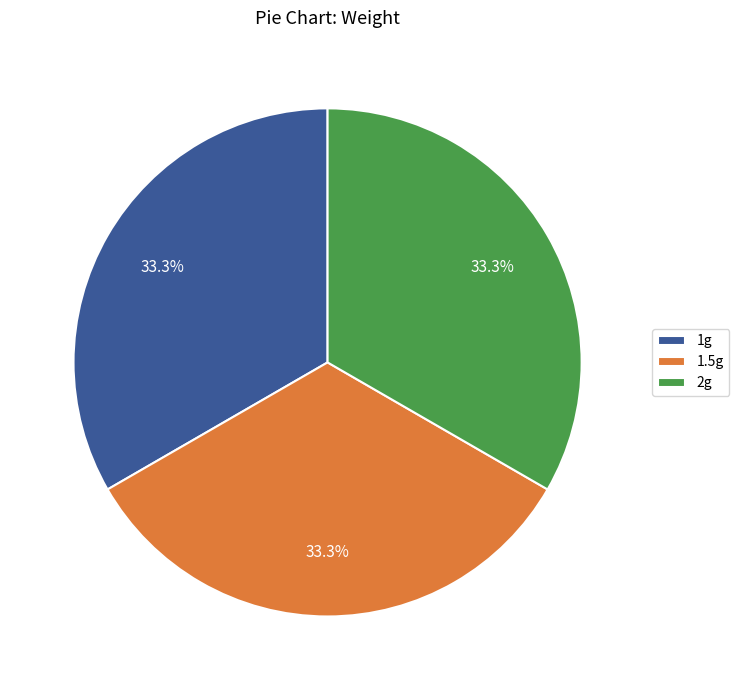

Is there a majority slice in this chart?

No